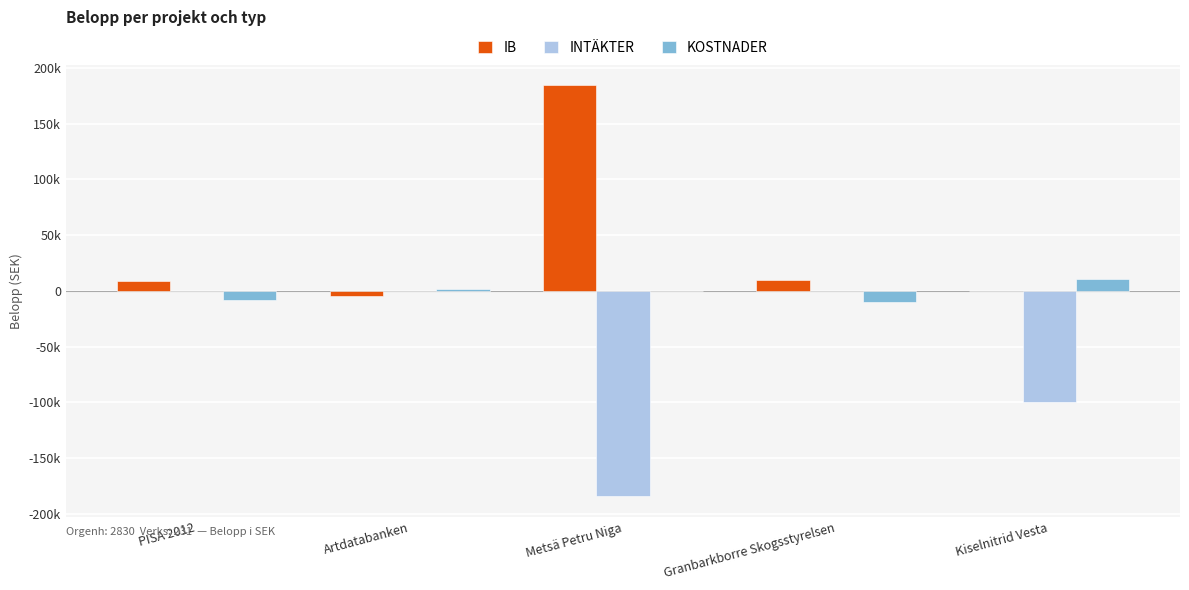

What are all the series names shown in the legend?

IB, INTÄKTER, KOSTNADER